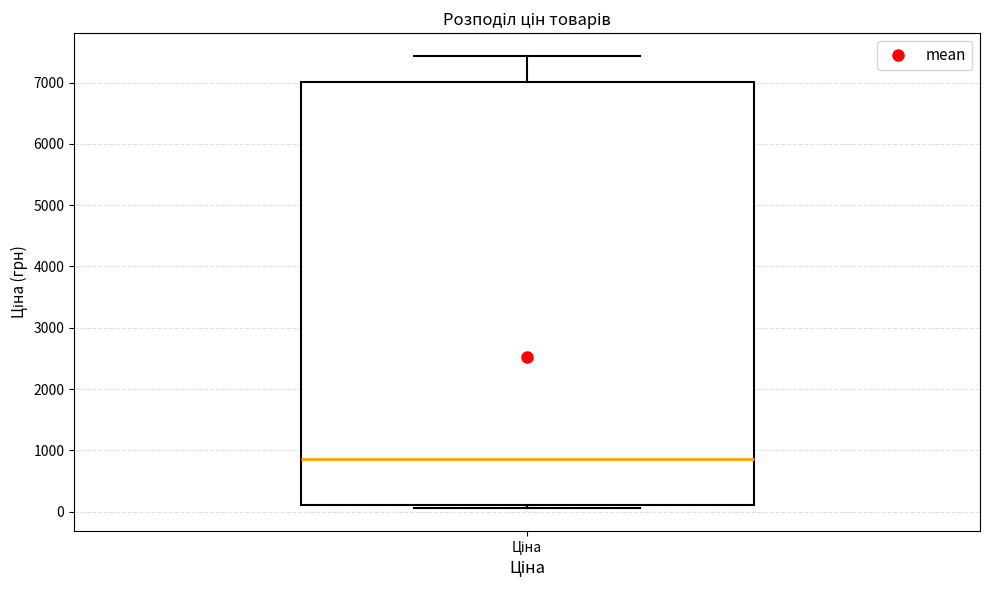

Read this box plot against the y-axis: the position of the median line, the range covered by the box, and the ends of both whiskers. The values are not printed on the chart, so give them approximately, as read against the axis.

median 900, box 100 to 7000, whiskers 100 (just below the box's lower edge) to 7400